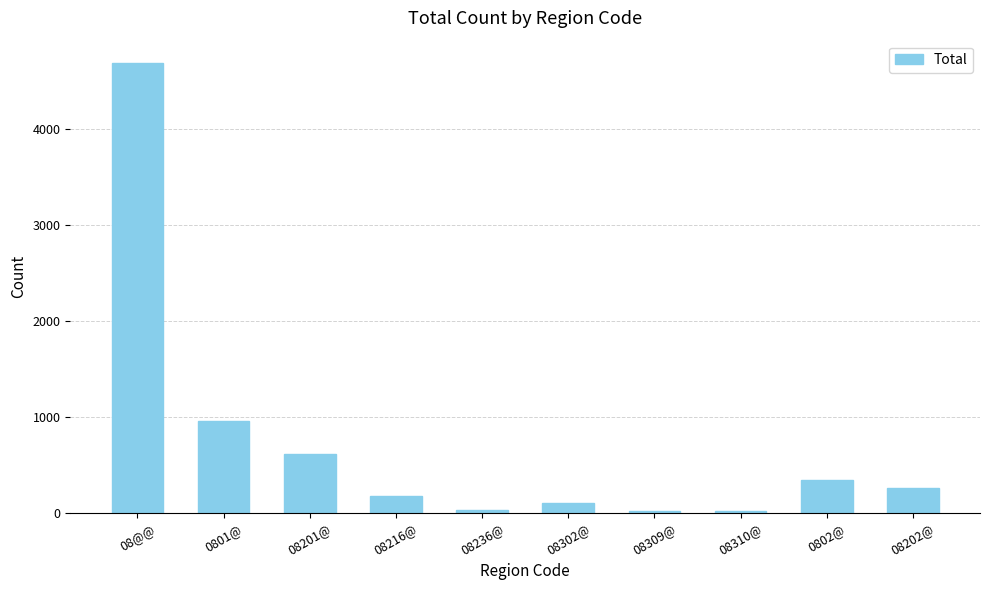

Are the bars grouped side by side (vs. stacked)?

No